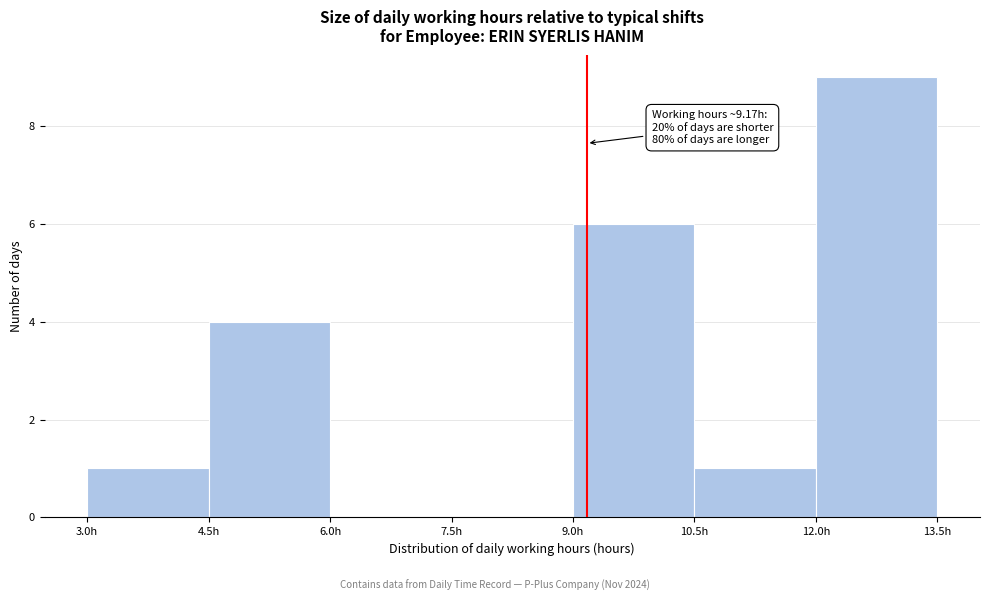

Over which range of the x-axis is the bar tallest?

12.0 to 13.5